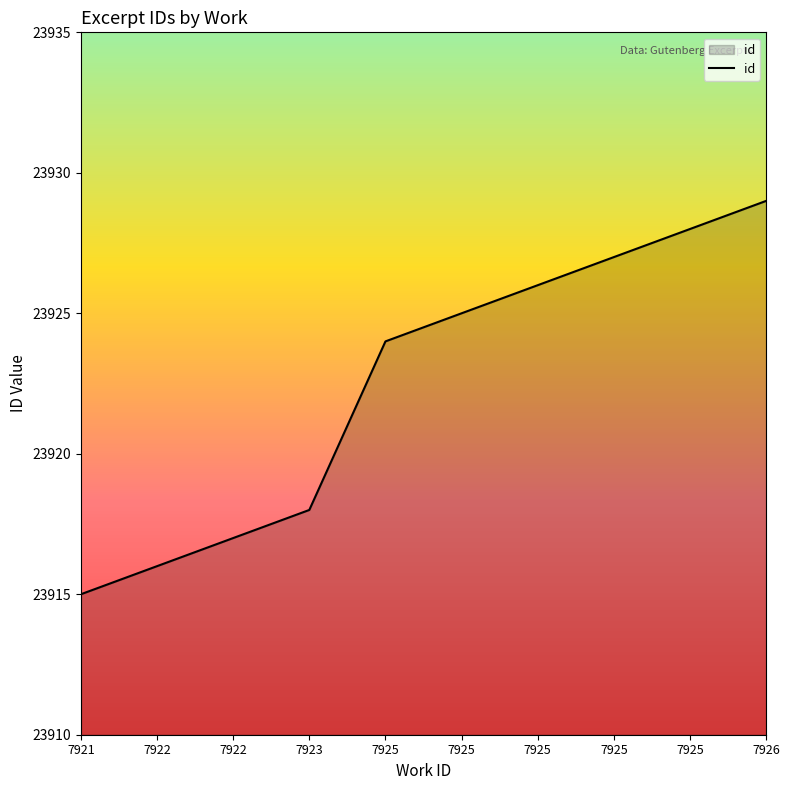

True or false: the data has more than 1 interior local peaks.

False